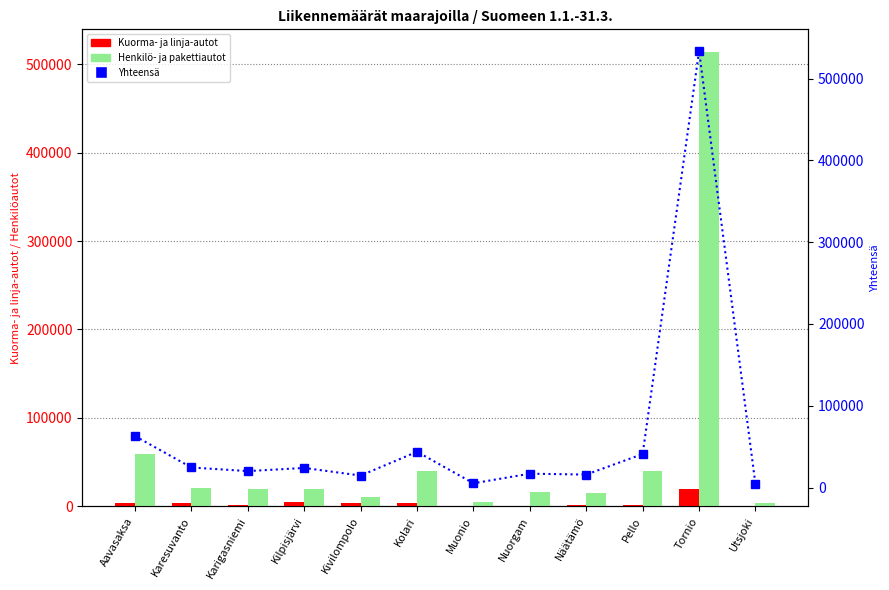

Reading left to right, extract all data points from this chart.

Kuorma- ja linja-autot: Aavasaksa=3563	Karesuvanto=3486	Karigasniemi=1089	Kilpisjärvi=4157	Kivilompolo=4111	Kolari=3676	Muonio=145	Nuorgam=451	Näätämö=1512	Pello=1151	Tornio=19603	Utsjoki=588
Henkilö- ja pakettiautot: Aavasaksa=59386	Karesuvanto=21072	Karigasniemi=19038	Kilpisjärvi=19843	Kivilompolo=10561	Kolari=40102	Muonio=5076	Nuorgam=16515	Näätämö=14357	Pello=39877	Tornio=514083	Utsjoki=3165
Yhteensä: Aavasaksa=62949	Karesuvanto=24558	Karigasniemi=20127	Kilpisjärvi=24000	Kivilompolo=14672	Kolari=43778	Muonio=5221	Nuorgam=16966	Näätämö=15869	Pello=41028	Tornio=533686	Utsjoki=3753